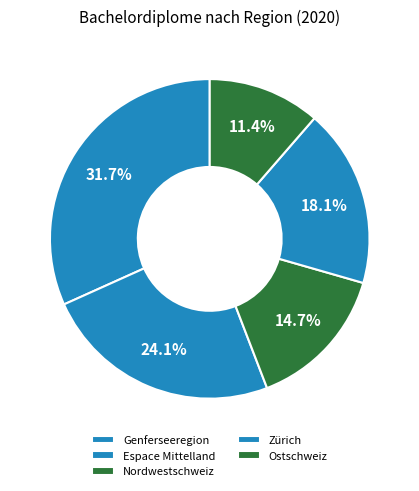

Count the number of slices in the pie.

5